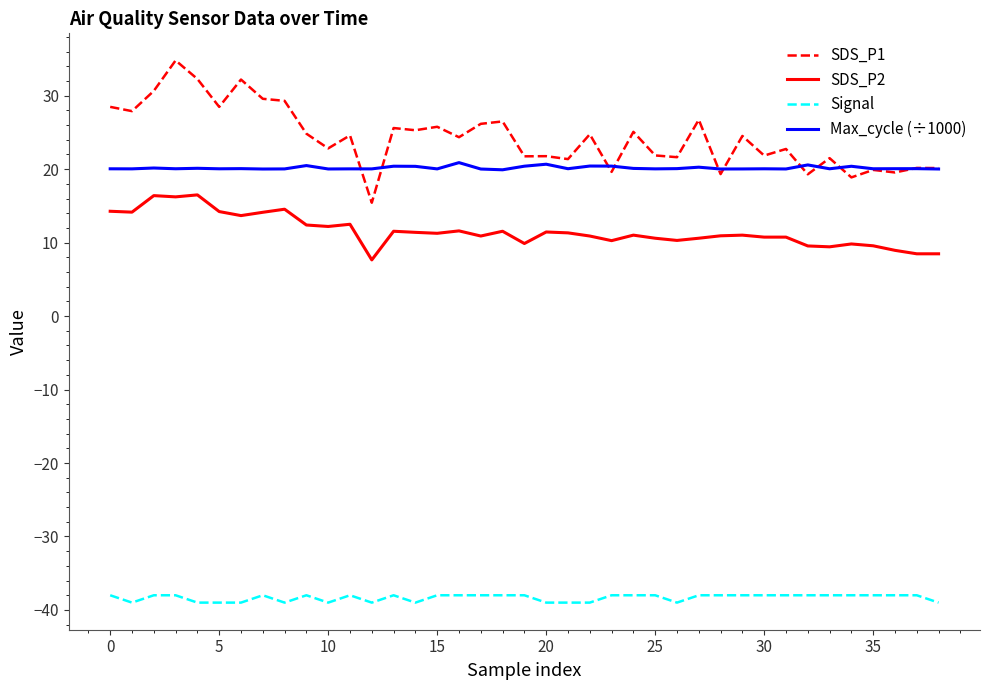

What is the difference between the second highest and second lowest values in the SDS_P1 series?

13.4